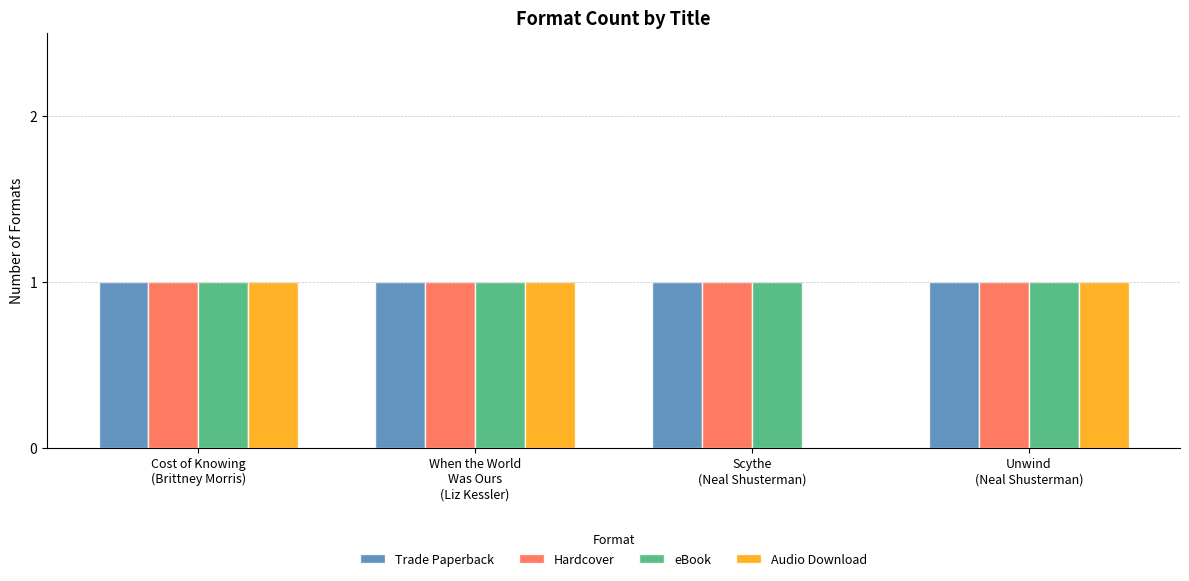

What is the sum of all Audio Download values?

3